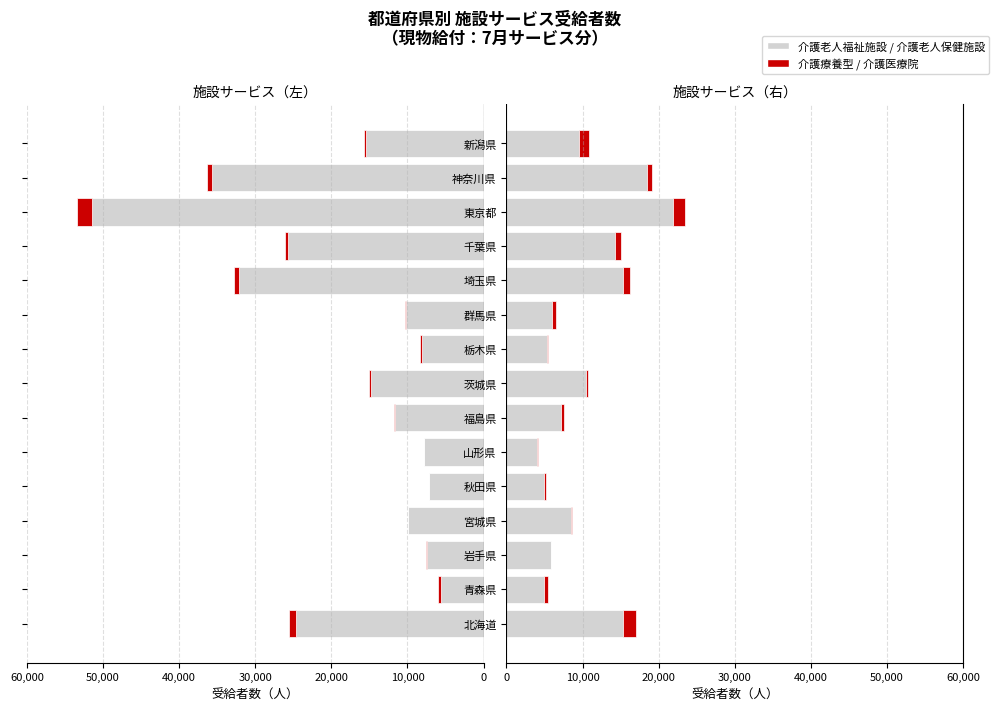

How many data points in 介護老人福祉施設 are above -11673?

7